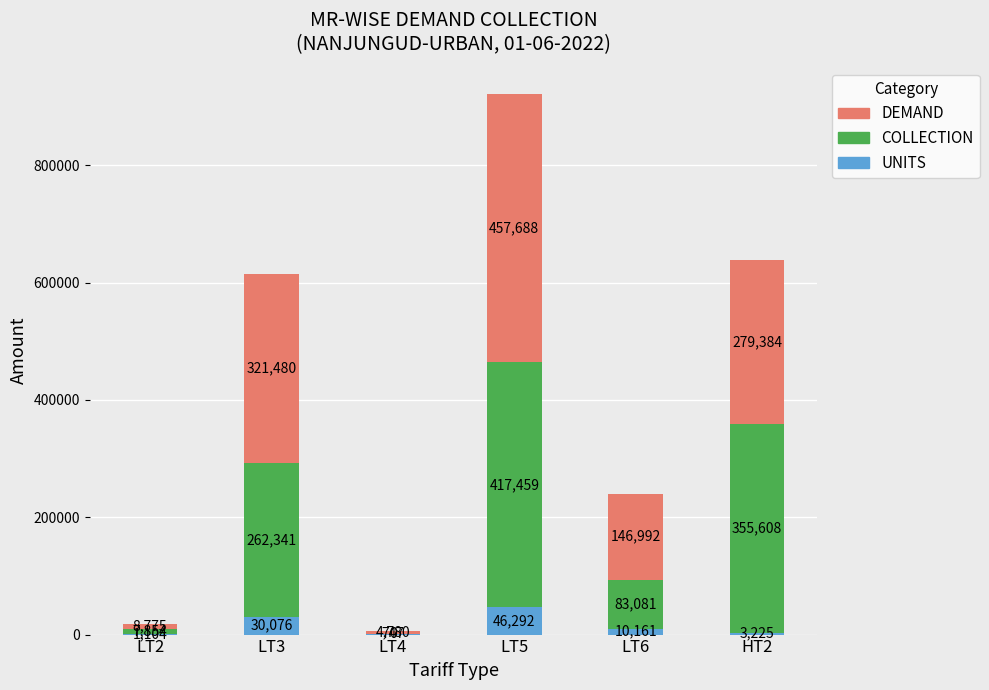

What is the sum of all UNITS values?

91605